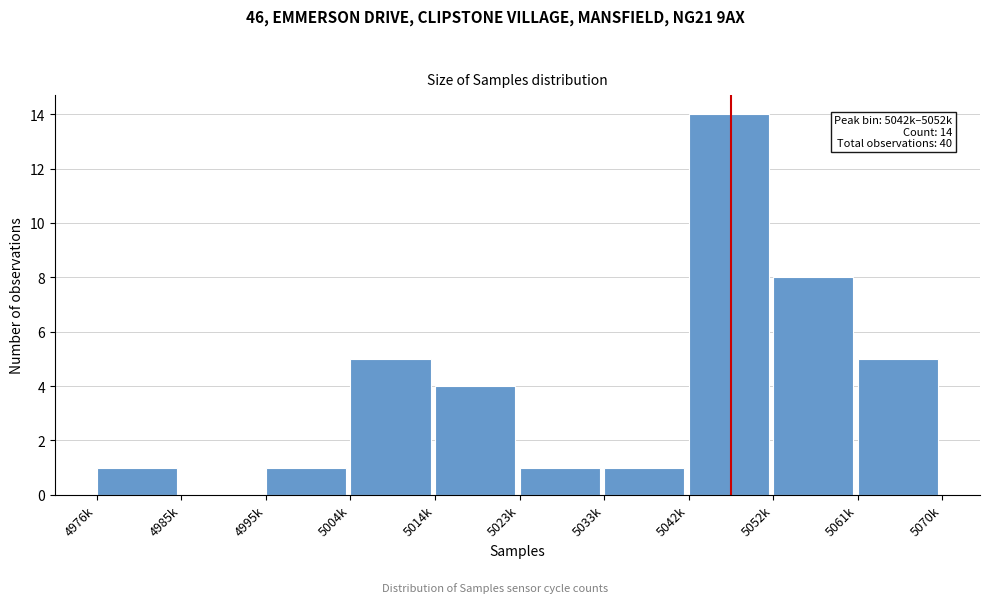

Reading left to right, what are all the values shown in this chart?

4976k=1	4985k=0	4995k=1	5004k=5	5014k=4	5023k=1	5033k=1	5042k=14	5052k=8	5061k=5